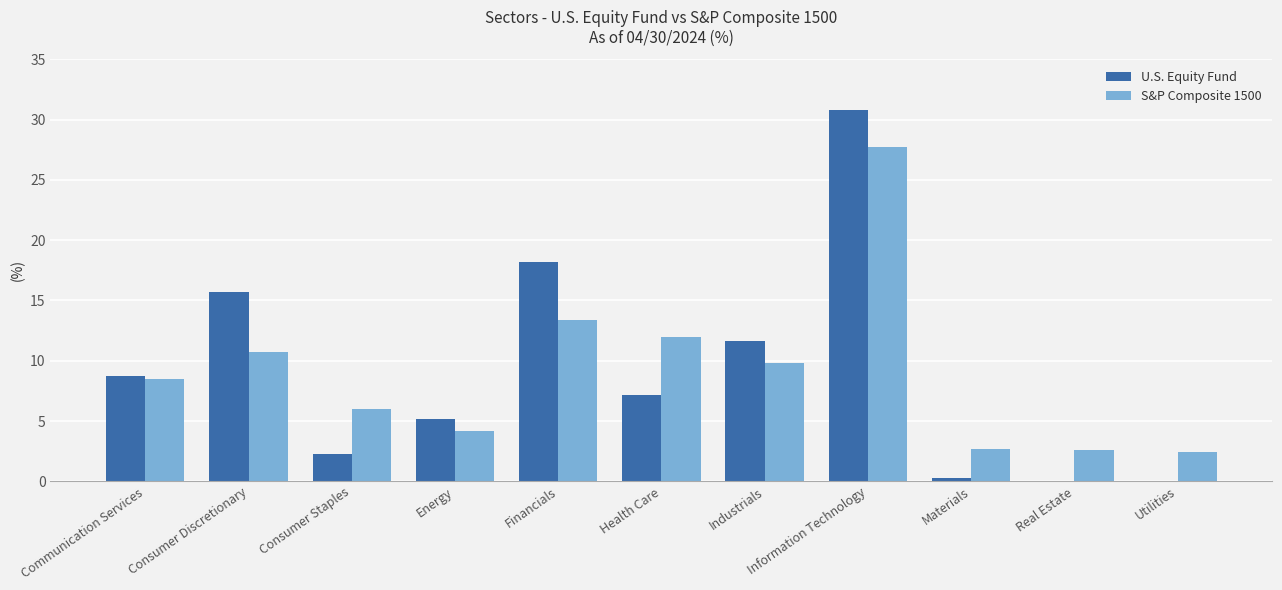

Is it true that S&P Composite 1500 equals 14.8 at Industrials?

False